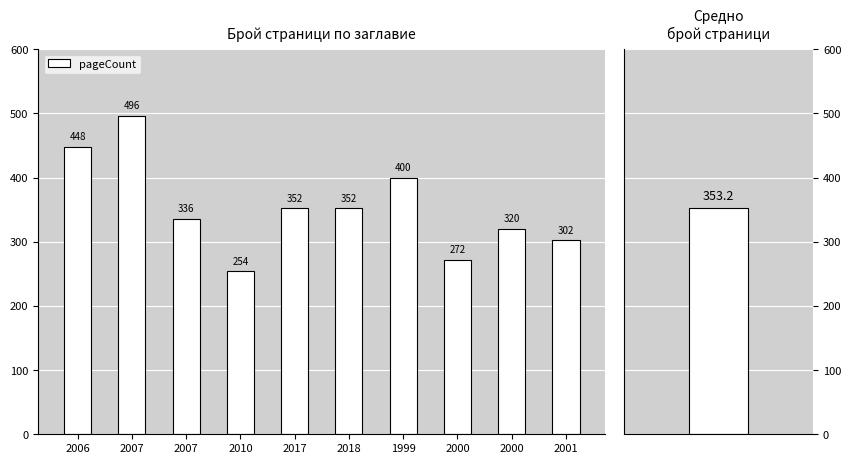

What is the maximum value shown in the chart?

496